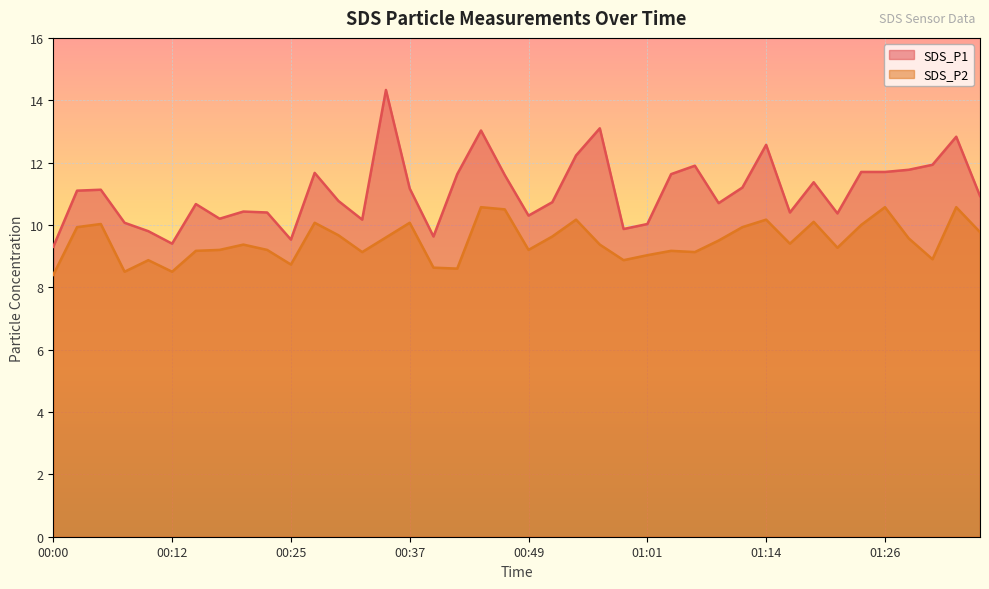

Which has a higher value, 01:21 or 00:22?

00:22